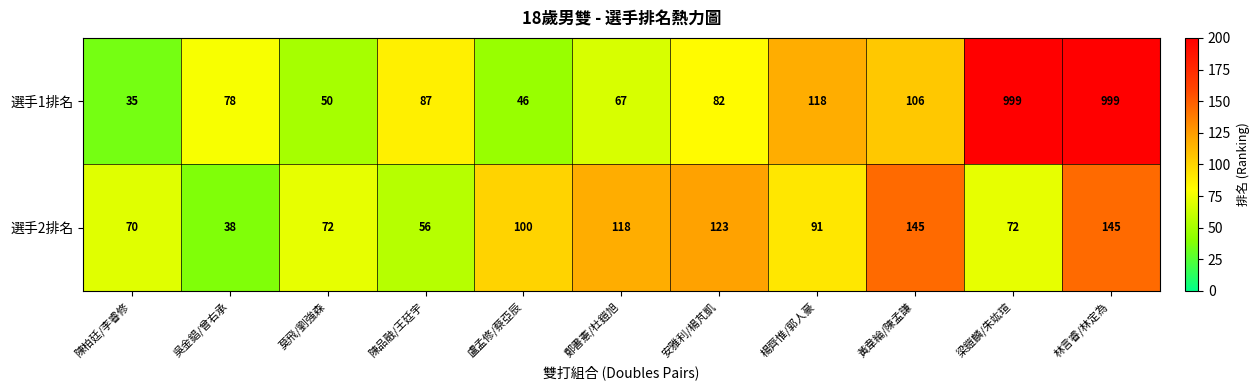

What is the difference between the 選手2排名 values at 莫飛/劉強森 and 鄭書憲/杜鎧旭?

46